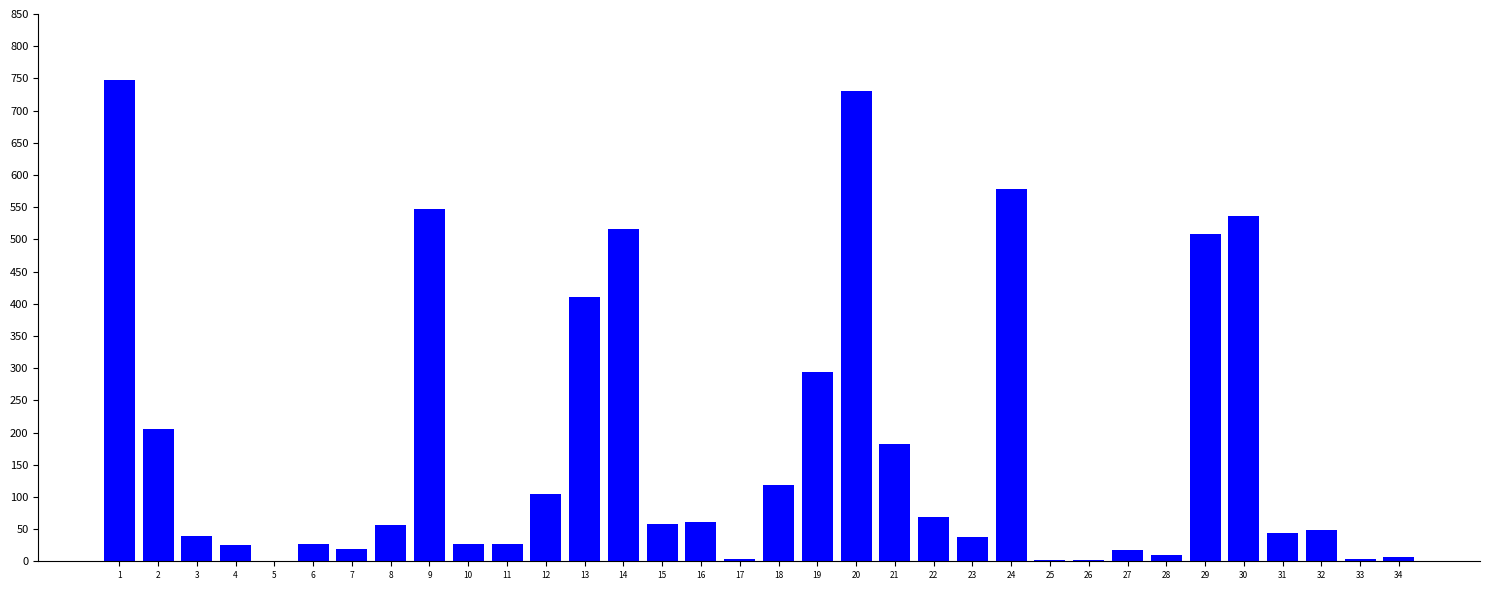

What is the change in value from 16 to 29?

+446.8